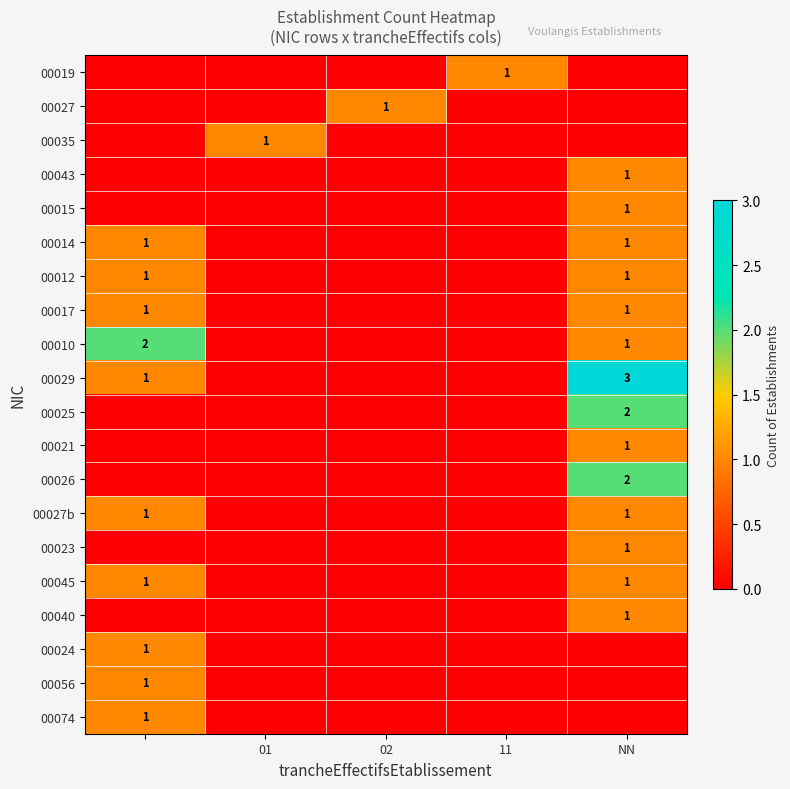

The value of 00017 at NN is 1. True or false?

True